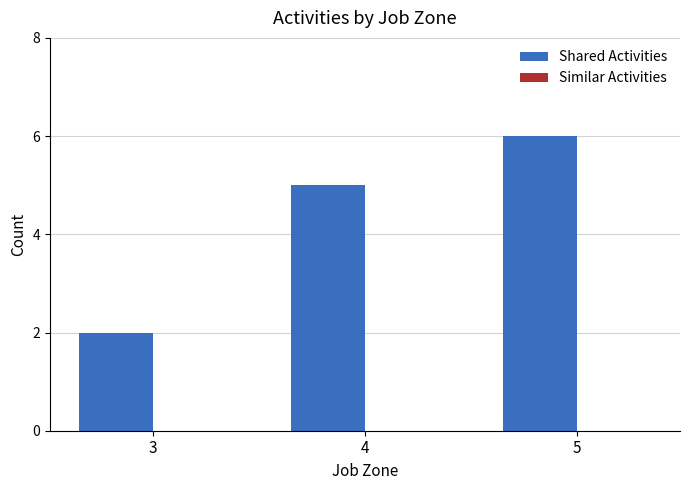

Read the value at 4.

5